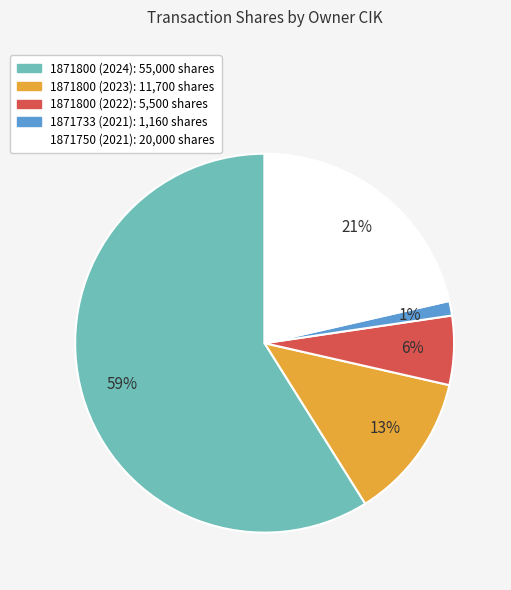

Rank the categories by value from highest to lowest.

1871800 (2024), 1871750 (2021), 1871800 (2023), 1871800 (2022), 1871733 (2021)